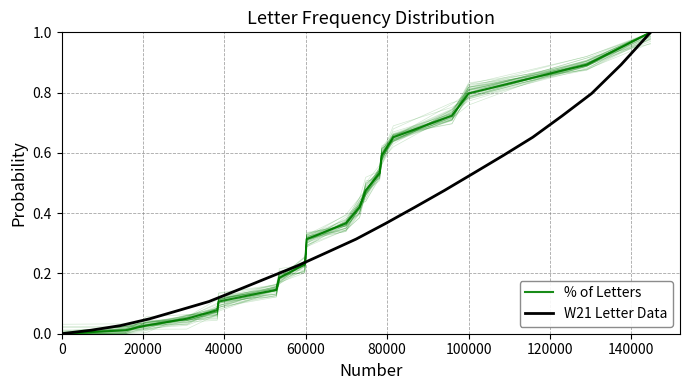

List the series in order of their peak value, highest first.

% of Letters, W21 Letter Data